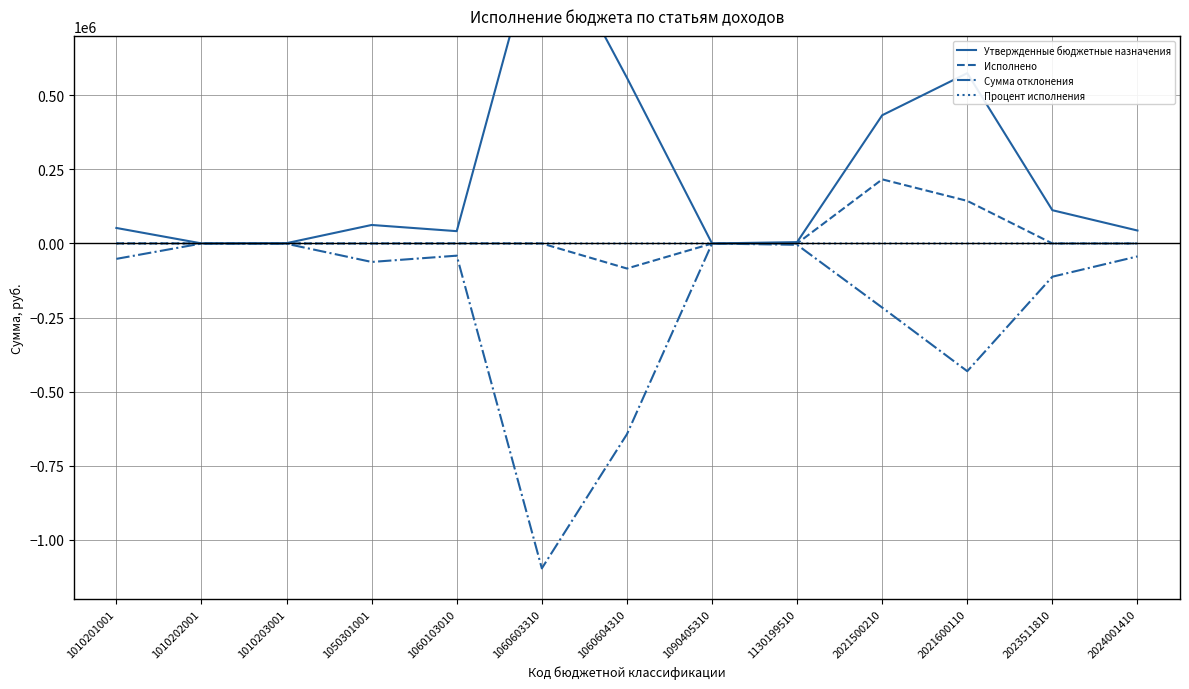

At 1130199510, list the series in order from largest to smallest.

Утвержденные бюджетные назначения, Исполнено, Процент исполнения, Сумма отклонения